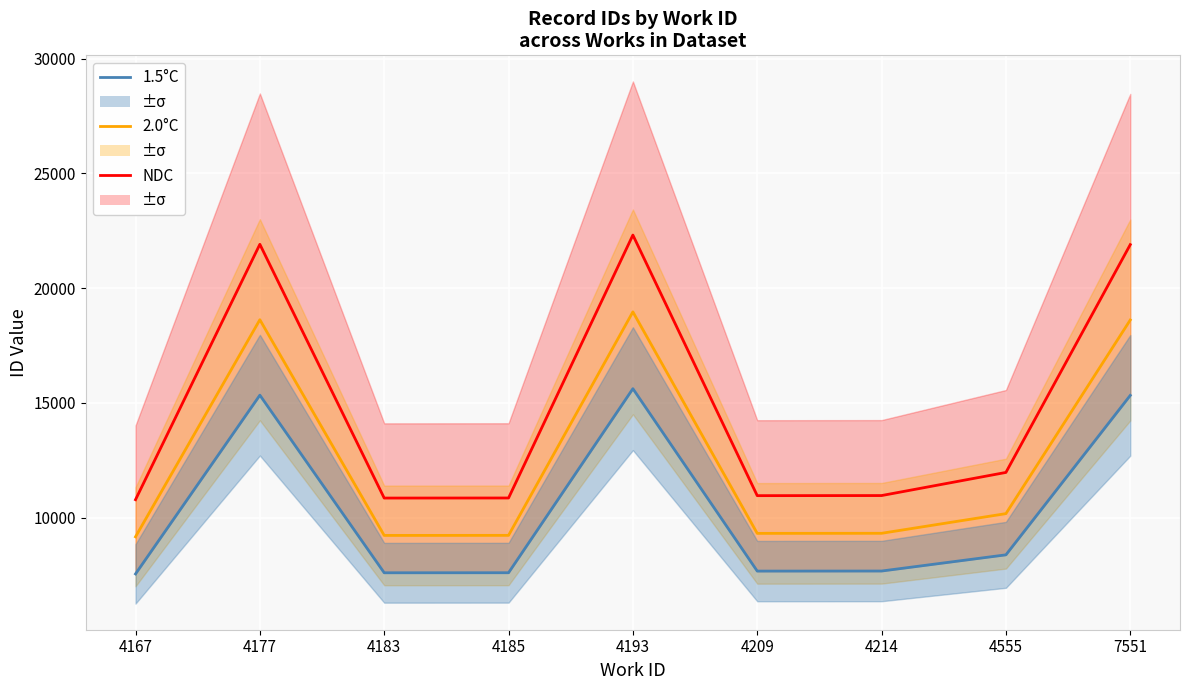

What is the average value of the NDC series?

14723.6